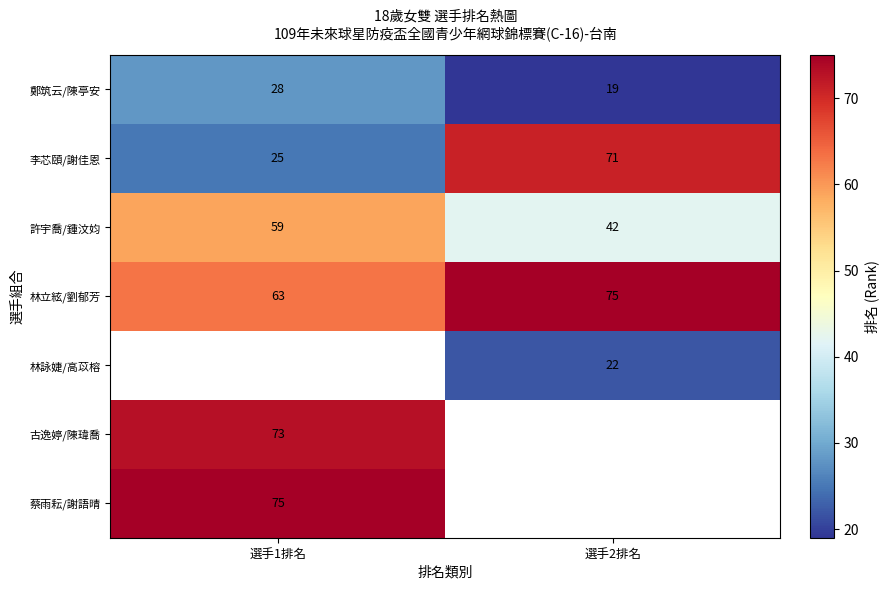

How many 鄭筑云/陳亭安 values are between 19 and 28?

2